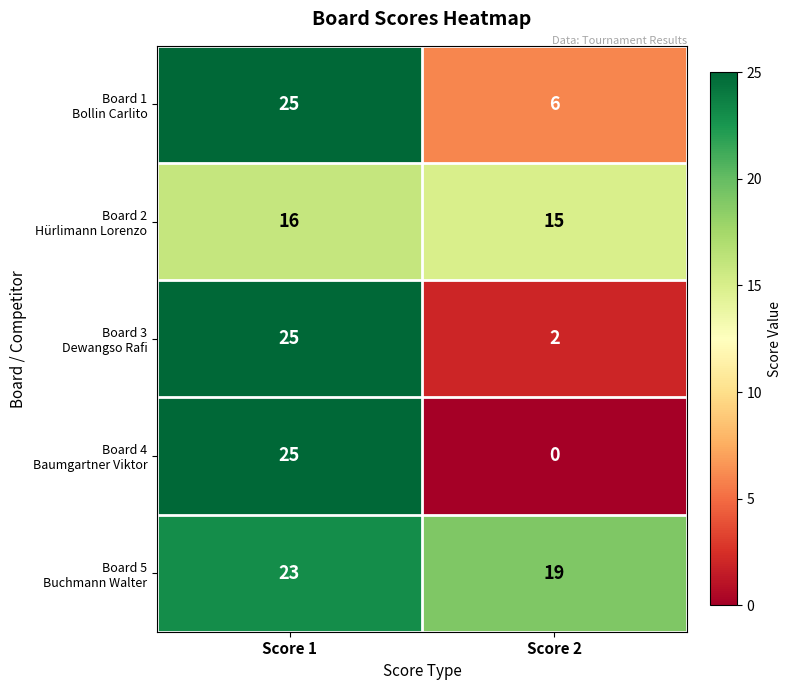

What is the total value across all series at Score 1?

114